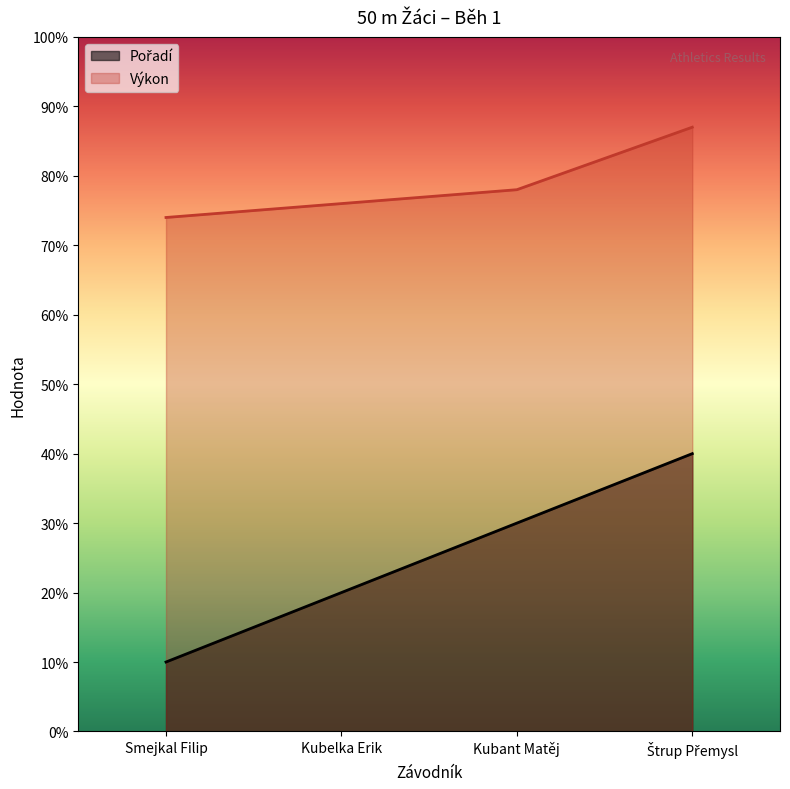

Between Kubelka Erik and Smejkal Filip, which is larger?

Kubelka Erik